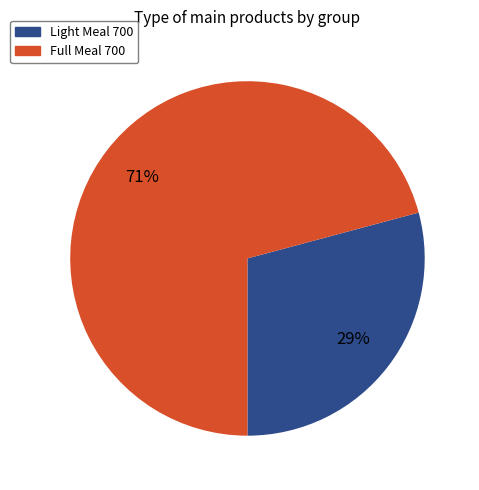

Approximately how many times larger is the value at Light Meal 700 compared to Full Meal 700?

0.4